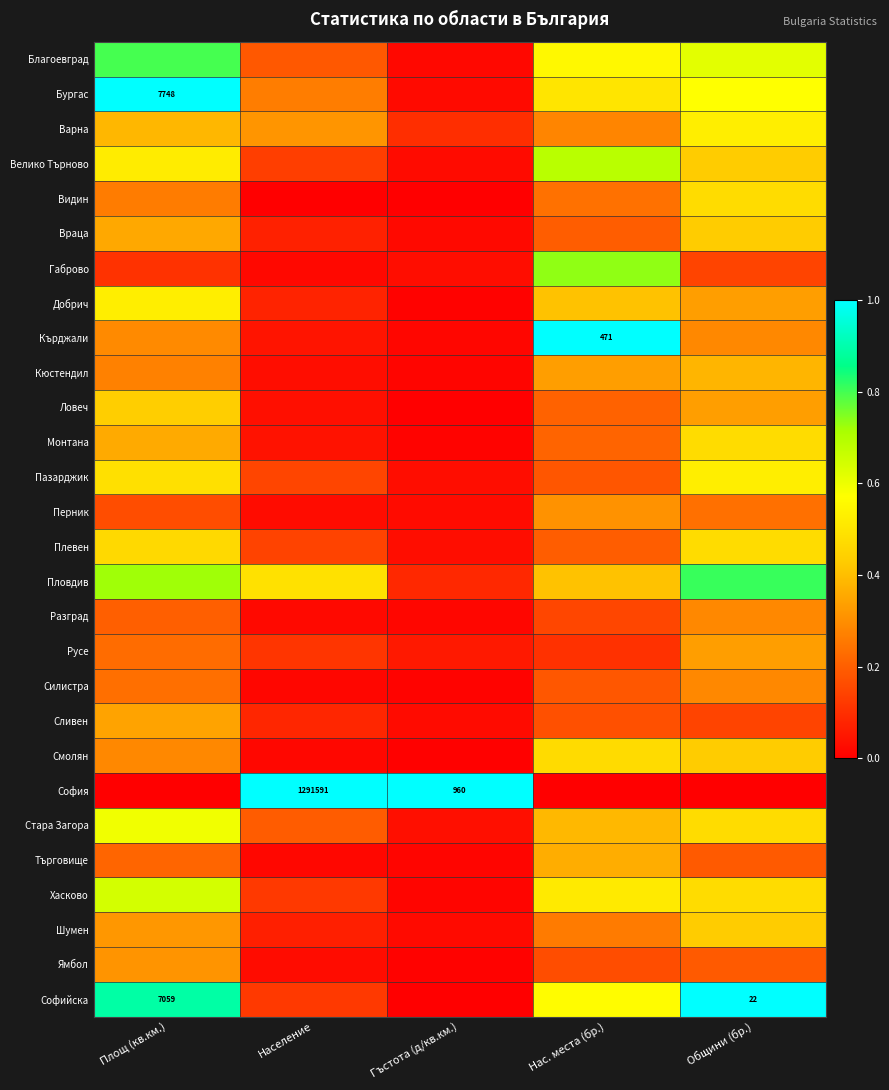

At how many categories does at least one series exceed 0?

5